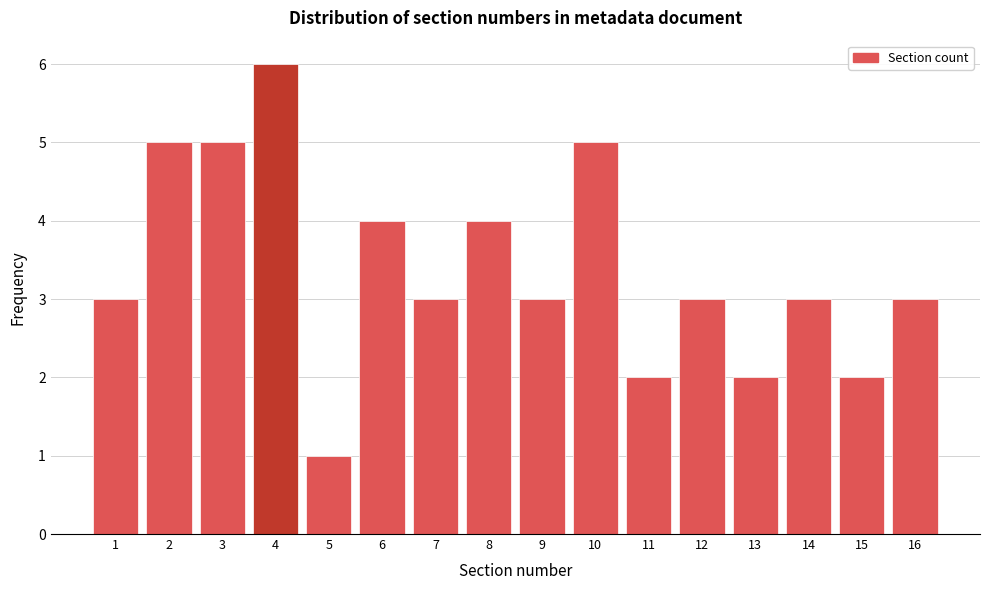

Reading left to right, list every bar in this chart as the range it spans on the x-axis followed by its height. The values are not printed on the chart, so give them approximately, as read against the axis.

0.5 to 1.5: 3
1.5 to 2.5: 5
2.5 to 3.5: 5
3.5 to 4.5: 6
4.5 to 5.5: 1
5.5 to 6.5: 4
6.5 to 7.5: 3
7.5 to 8.5: 4
8.5 to 9.5: 3
9.5 to 10.5: 5
10.5 to 11.5: 2
11.5 to 12.5: 3
12.5 to 13.5: 2
13.5 to 14.5: 3
14.5 to 15.5: 2
15.5 to 16.5: 3